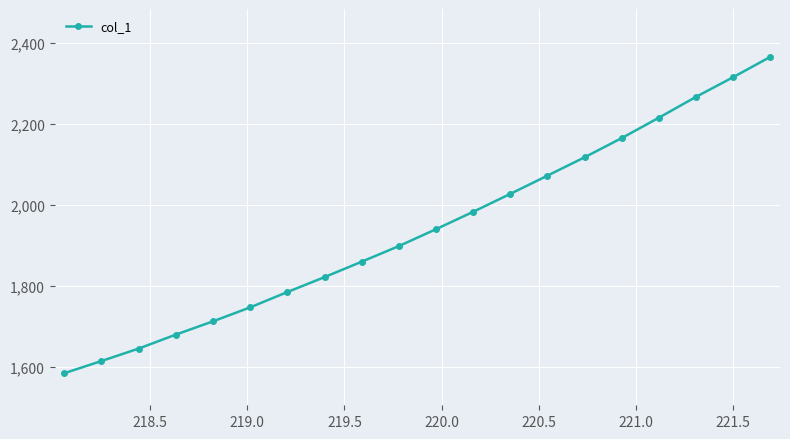

How many values are below 1939?

10